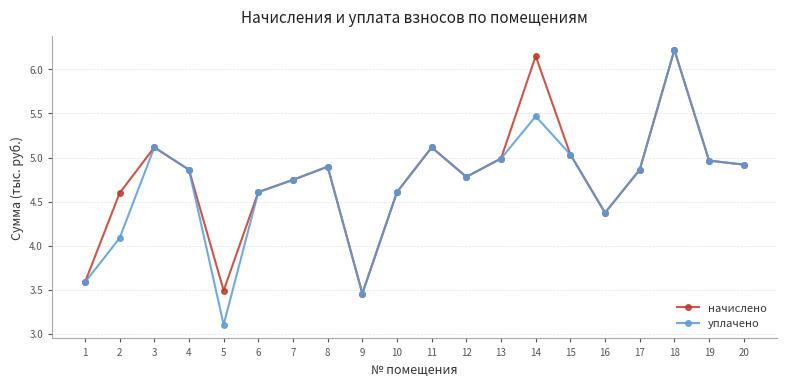

At how many categories does at least one series exceed 4?

17